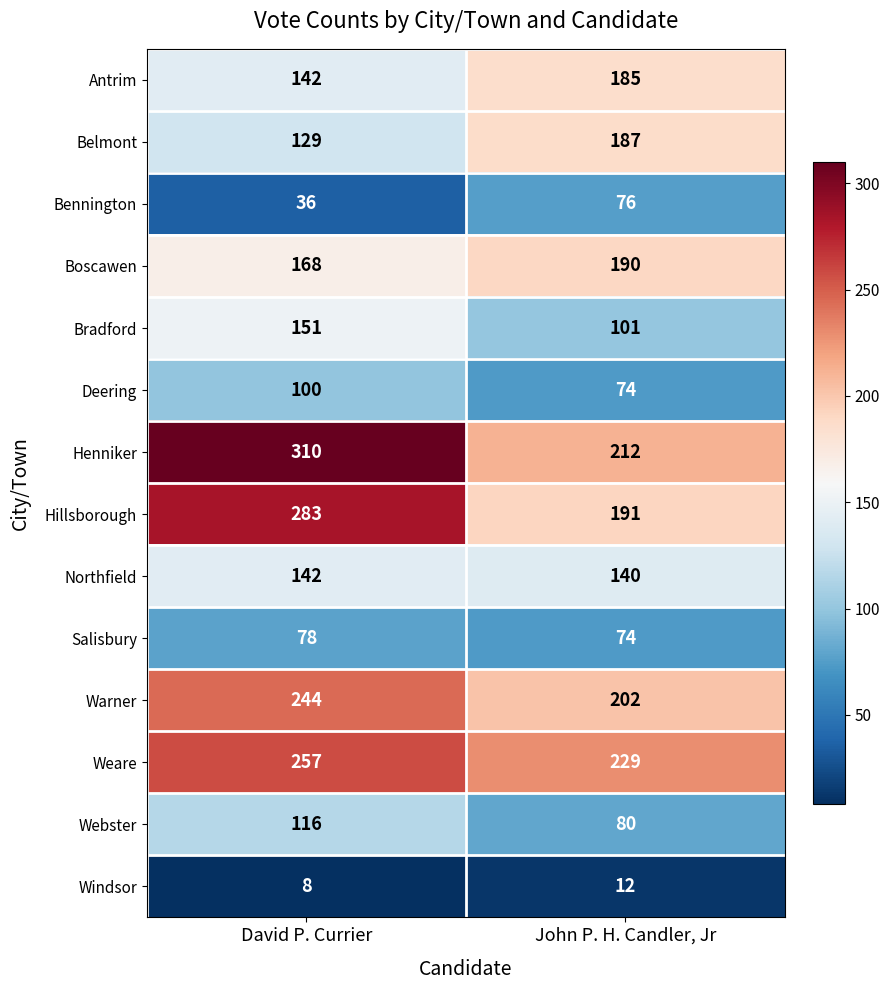

What value does the Henniker series have at John P. H. Candler, Jr, to the nearest 10?

210